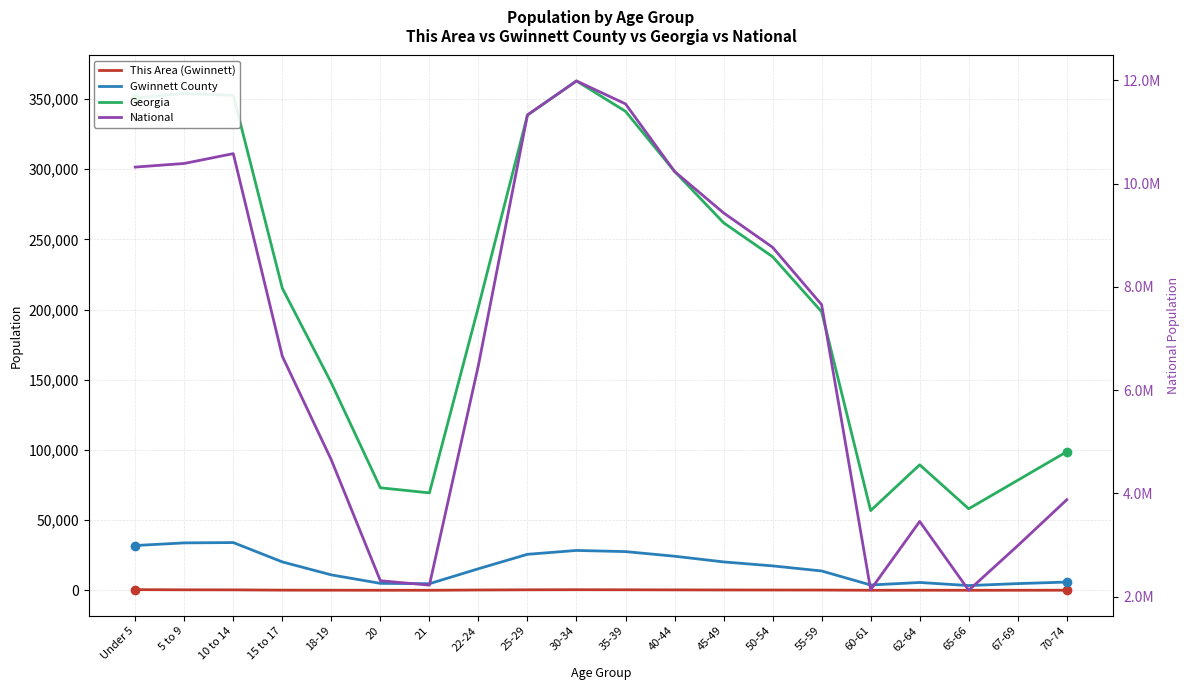

In National, how many points are higher than both neighbors (excluding endpoints)?

3